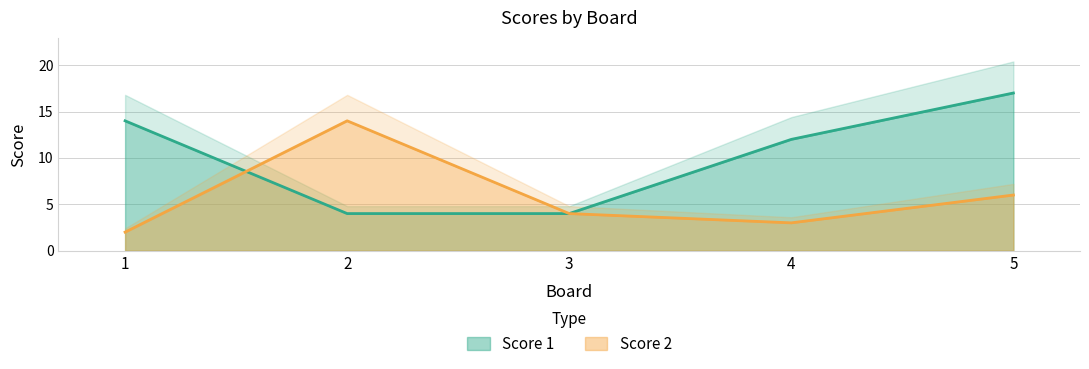

What is the lowest value of the Score 2 series?

2